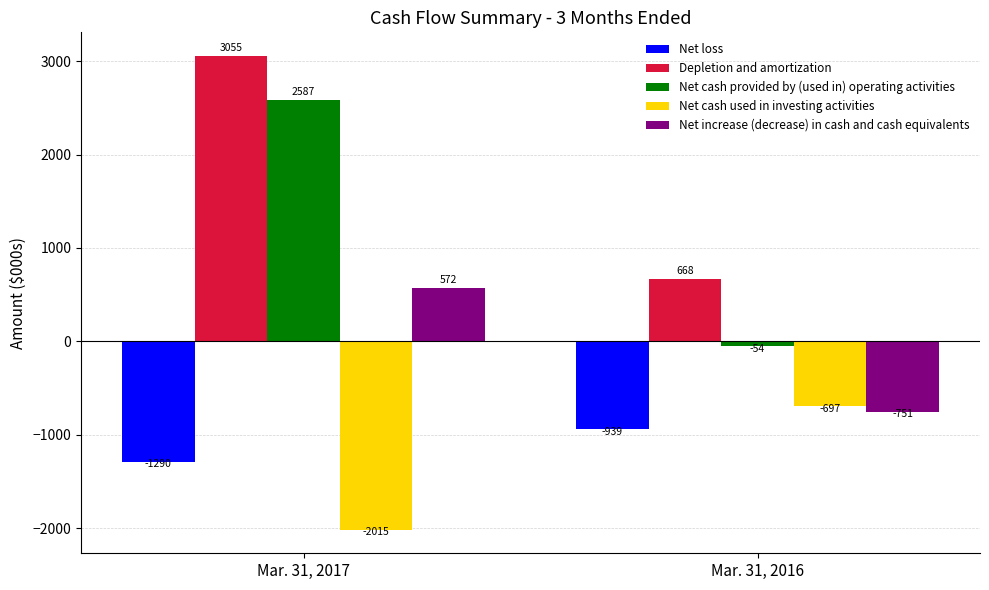

What is the lowest value of the Net cash used in investing activities series?

-2015